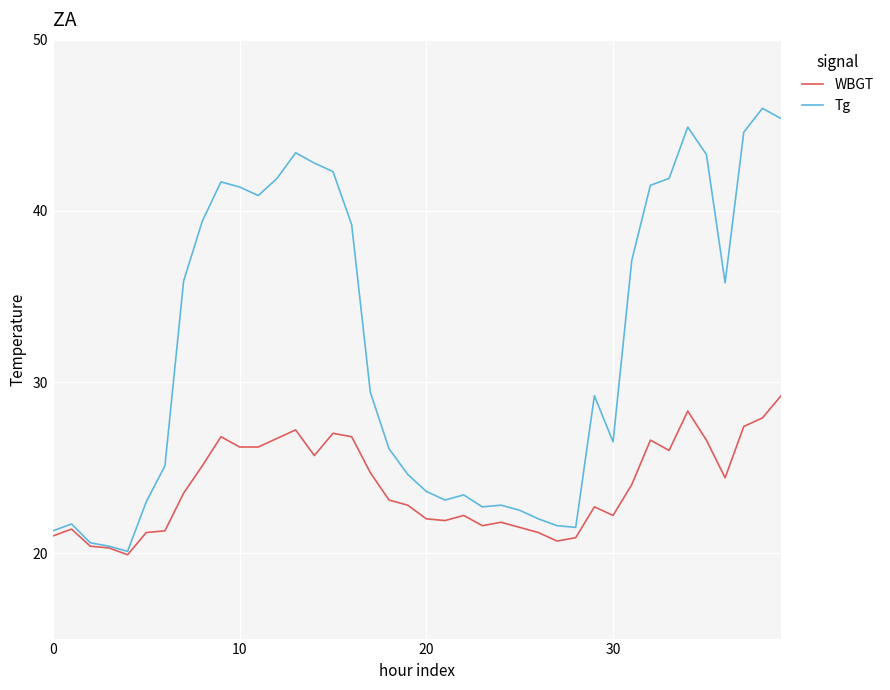

List the series in order of their overall mean, highest first.

Tg, WBGT